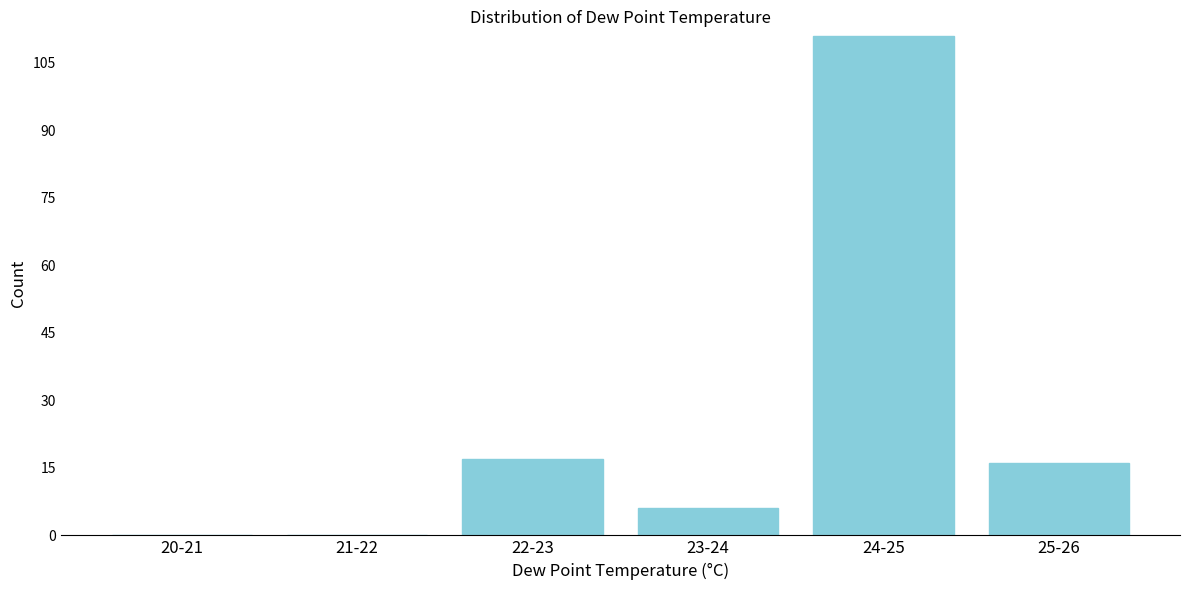

Reading left to right, transcribe all the data shown in this chart.

20-21=0	21-22=0	22-23=17	23-24=6	24-25=111	25-26=16